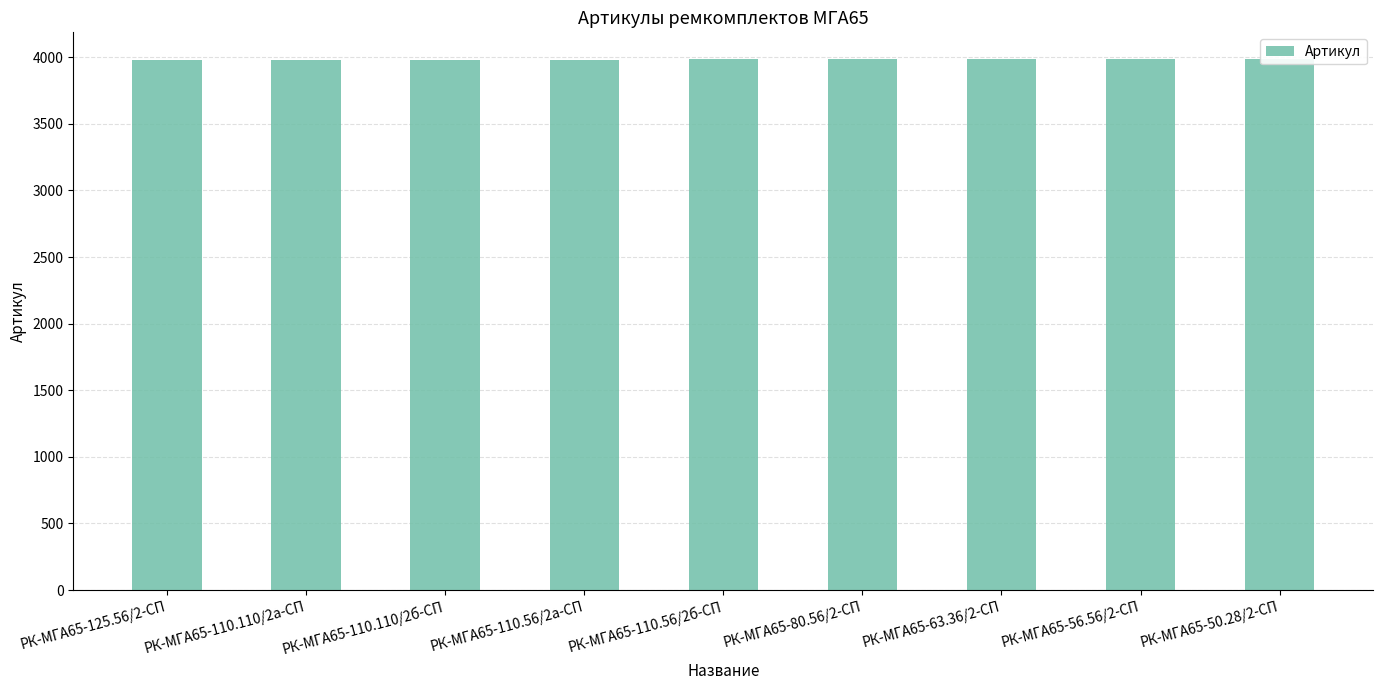

What is the label of the 3rd bar from the left?

РК-МГА65-110.110/2б-СП